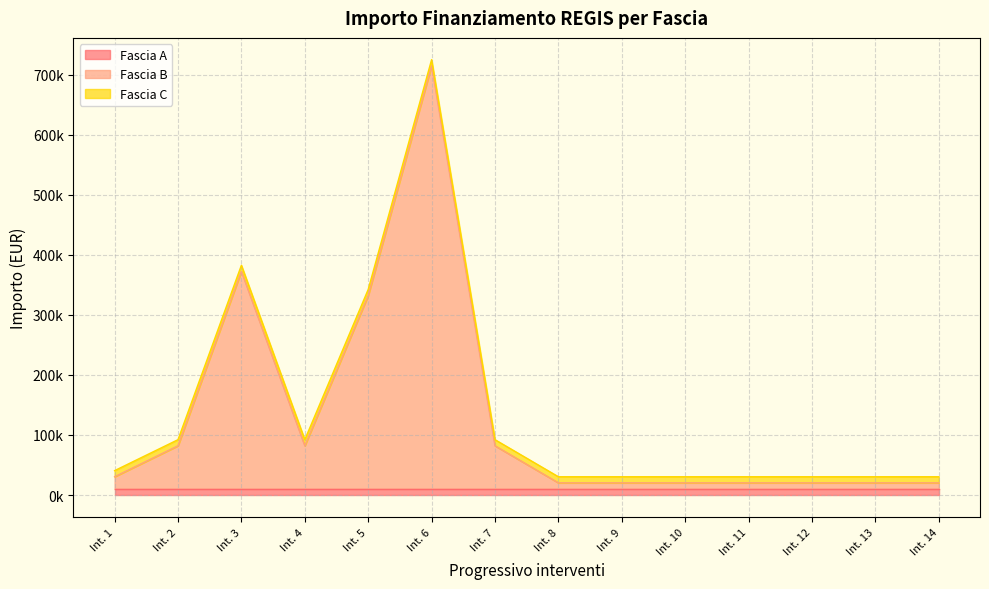

Reading left to right, list all the values displayed in this chart.

Fascia A: 10172.0	10172.0	10172.0	10172.0	10172.0	10172.0	10172.0	10172.0	10172.0	10172.0	10172.0	10172.0	10172.0	10172.0
Fascia B: 20344.0	71885.4	362202.8	71885.4	321958.0	704421.9	71885.4	10172.0	10172.0	10172.0	10172.0	10172.0	10172.0	10172.0
Fascia C: 10172.0	10172.0	10172.0	10172.0	10172.0	10172.0	10172.0	10172.0	10172.0	10172.0	10172.0	10172.0	10172.0	10172.0